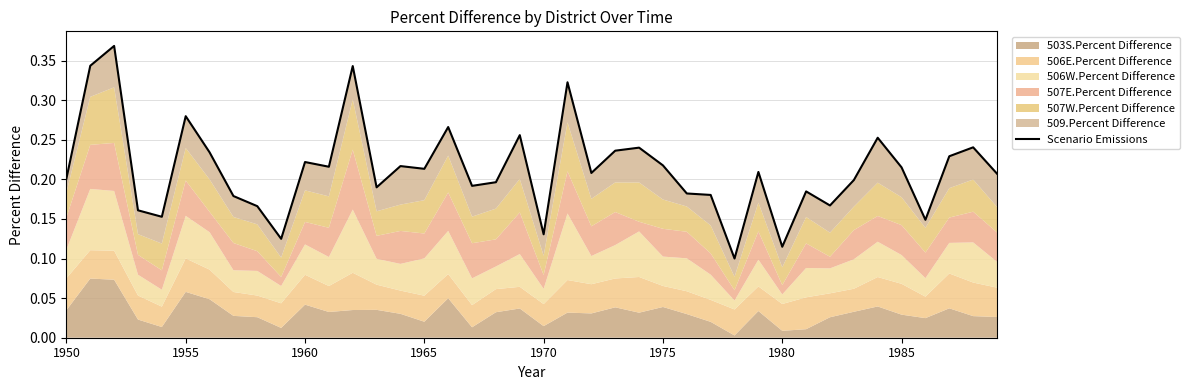

Reading left to right, extract all data points from this chart.

0.2	0.3	0.4	0.2	0.2	0.3	0.2	0.2	0.2	0.1	0.2	0.2	0.3	0.2	0.2	0.2	0.3	0.2	0.2	0.3	0.1	0.3	0.2	0.2	0.2	0.2	0.2	0.2	0.1	0.2	0.1	0.2	0.2	0.2	0.3	0.2	0.1	0.2	0.2	0.2